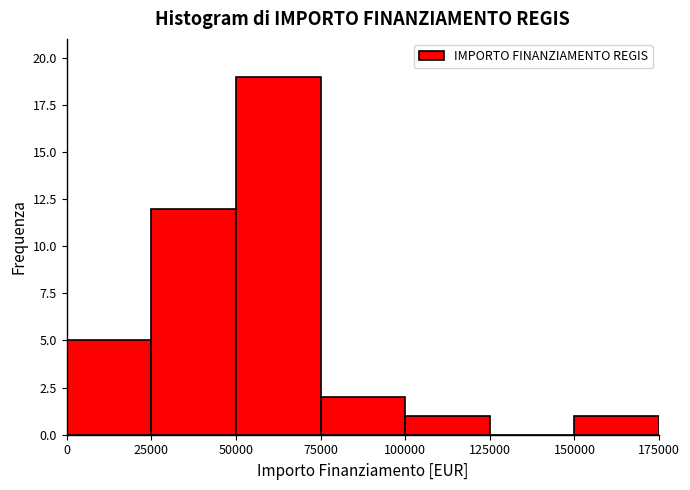

How tall is the bar that spans 150000 to 175000 on the x-axis? The values are not printed on the chart, so give them approximately, as read against the axis.

1